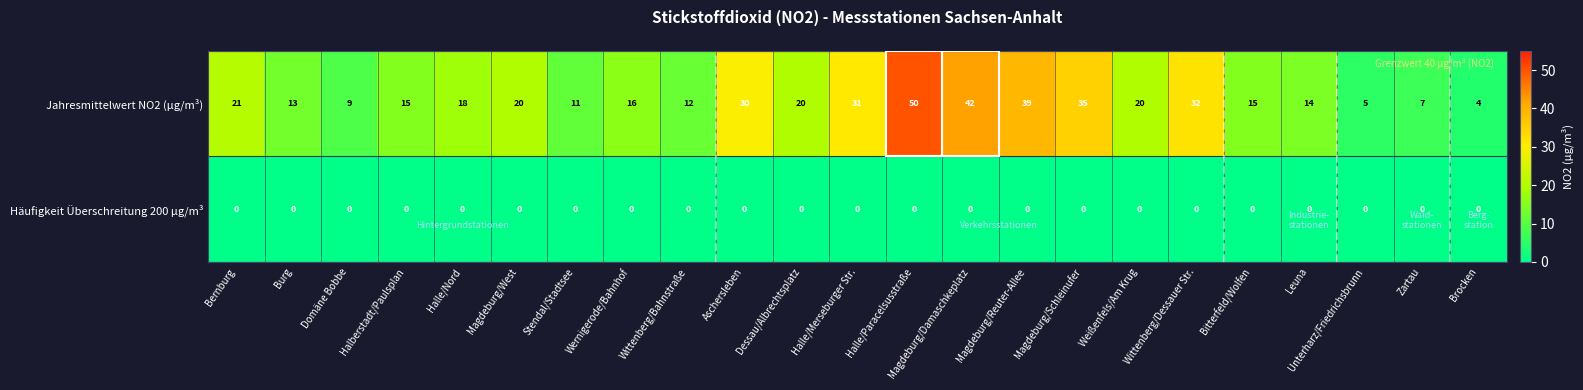

What is the approximate value of Aschersleben at Bernburg, to the nearest 10?

30